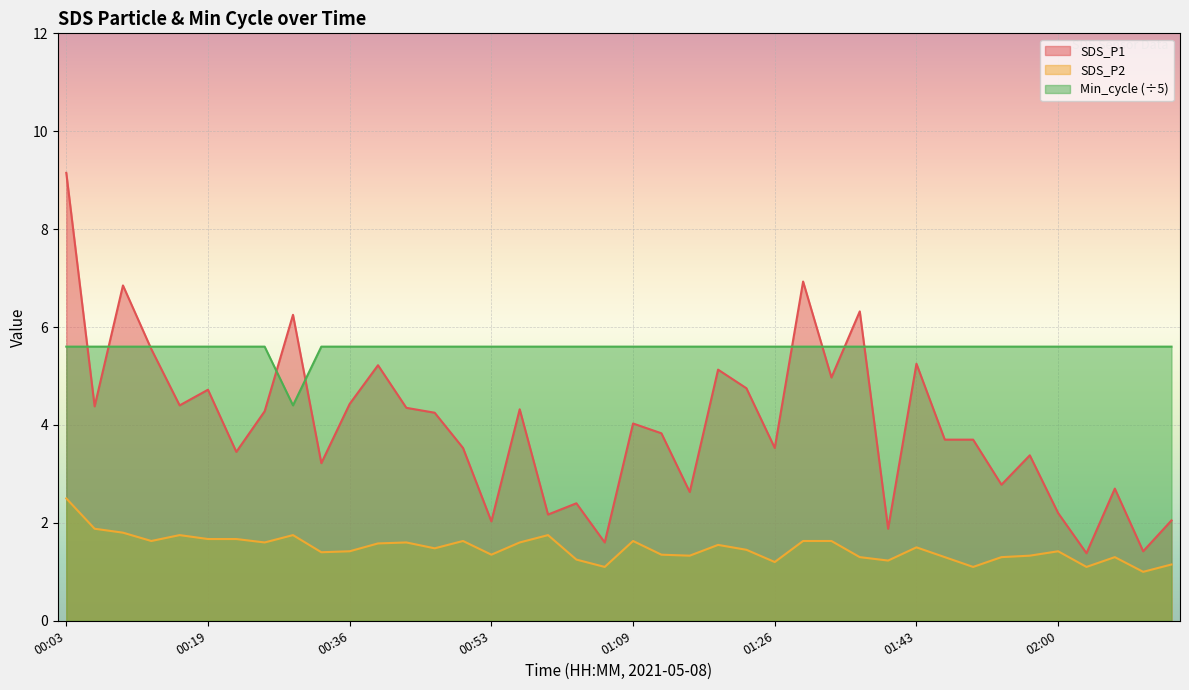

Where do SDS_P1 and Min_cycle first cross each other?

00:03 and 00:06